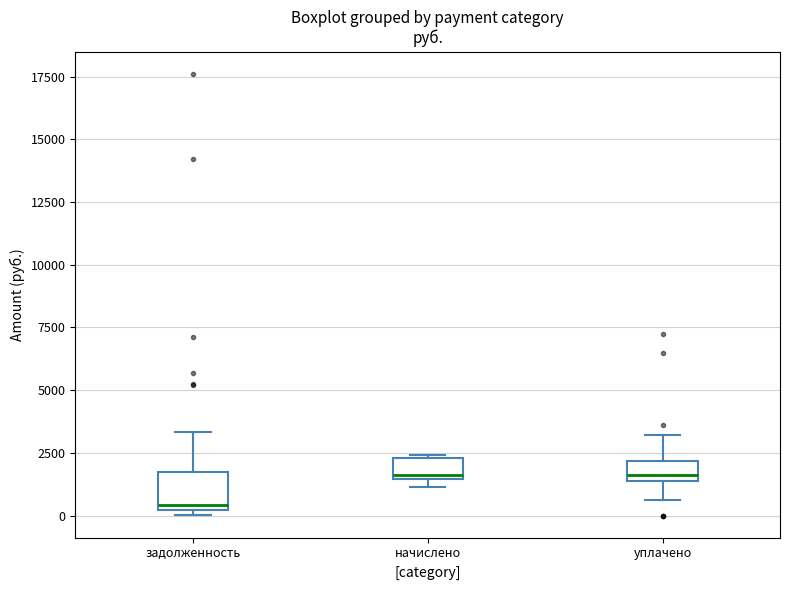

Reading left to right, transcribe this box plot: for each box, give where its median line is, the range the box spans, and where its two whiskers end, as read against the y-axis. The values are not printed on the chart, so give them approximately, as read against the axis.

задолженность: median 500, box 0 to 1500, whiskers 0 (just below the box's lower edge) to 3500
начислено: median 1500 (just above the box's lower edge), box 1500 to 2500, whiskers 1000 to 2500
уплачено: median 1500 (just above the box's lower edge), box 1500 to 2000, whiskers 500 to 3000